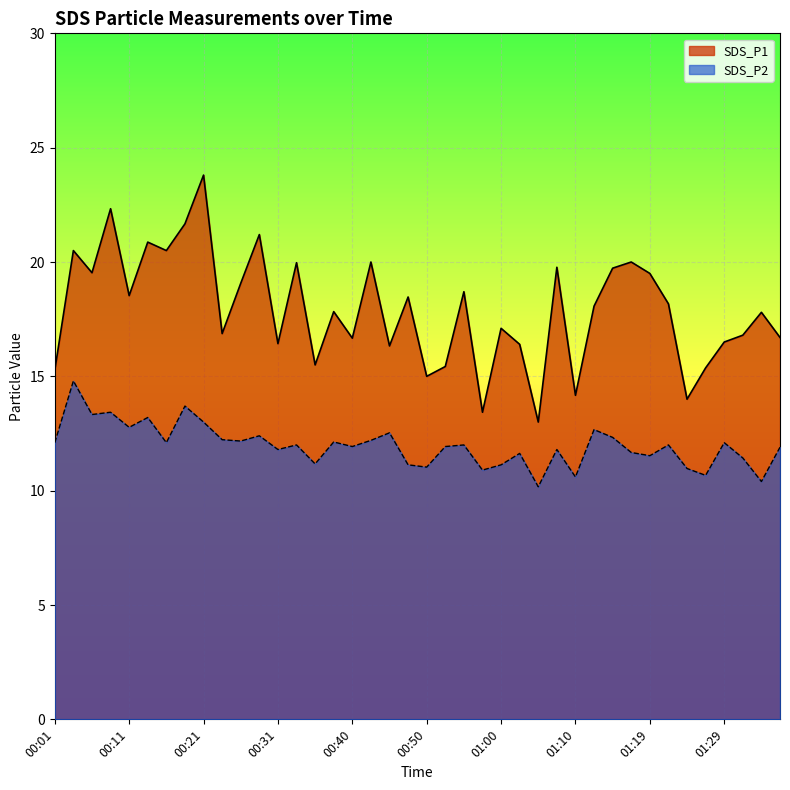

Reading left to right, transcribe all the data shown in this chart.

SDS_P1: 15.3	20.5	19.5	22.3	18.5	20.9	20.5	21.7	23.8	16.9	19.1	21.2	16.4	20.0	15.5	17.8	16.7	20.0	16.3	18.5	15.0	15.4	18.7	13.4	17.1	16.4	13.0	19.8	14.2	18.1	19.7	20.0	19.5	18.2	14.0	15.4	16.5	16.8	17.8	16.7
SDS_P2: 12.1	14.8	13.3	13.4	12.8	13.2	12.1	13.7	13.0	12.2	12.2	12.4	11.8	12.0	11.2	12.1	11.9	12.2	12.5	11.1	11.0	11.9	12.0	10.9	11.1	11.6	10.2	11.8	10.6	12.7	12.3	11.7	11.5	12.0	11.0	10.7	12.1	11.4	10.4	11.9